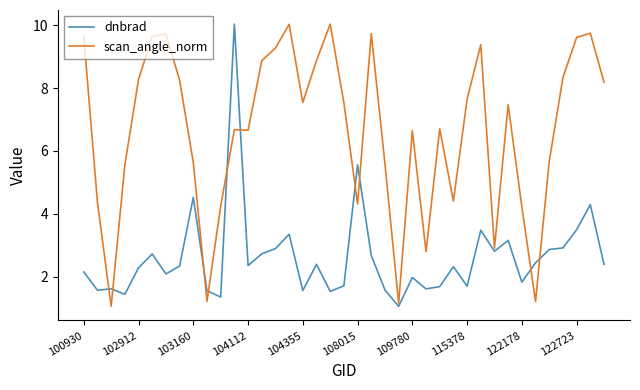

True or false: dnbrad and scan_angle_norm cross at least once.

True